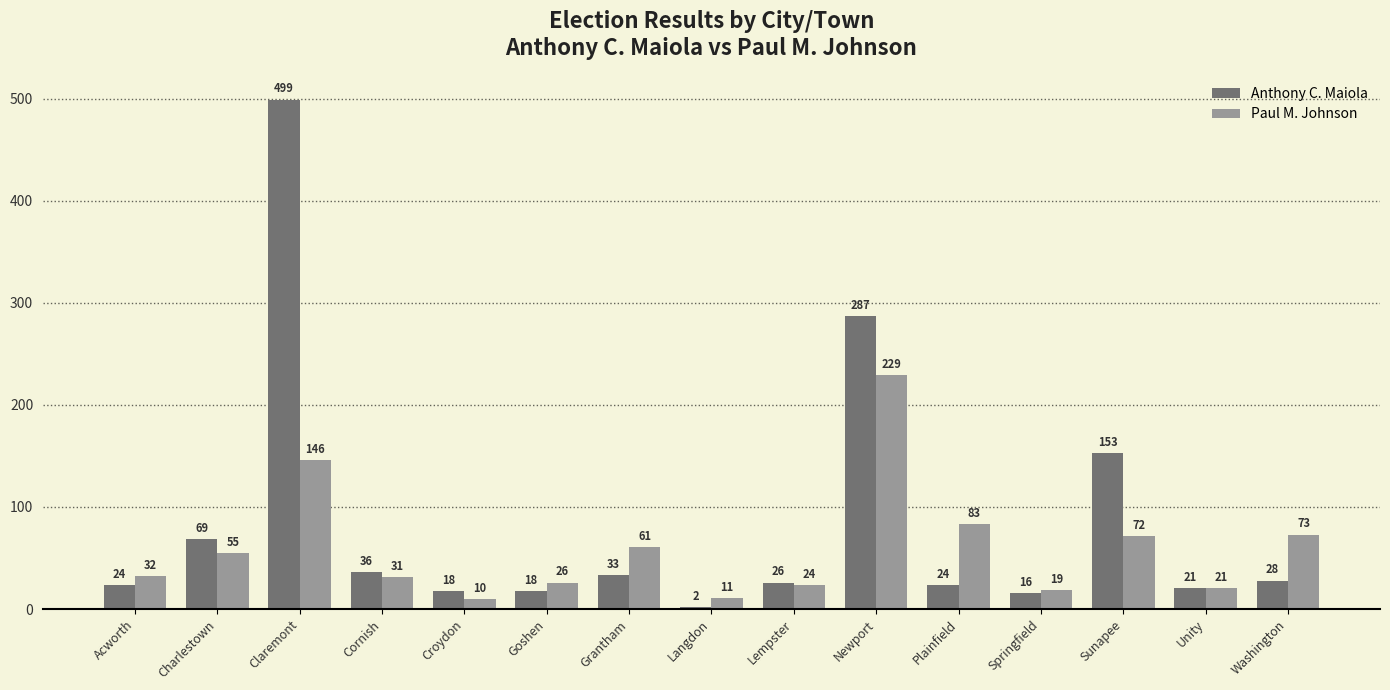

What is the label of the 9th bar from the right?

Grantham